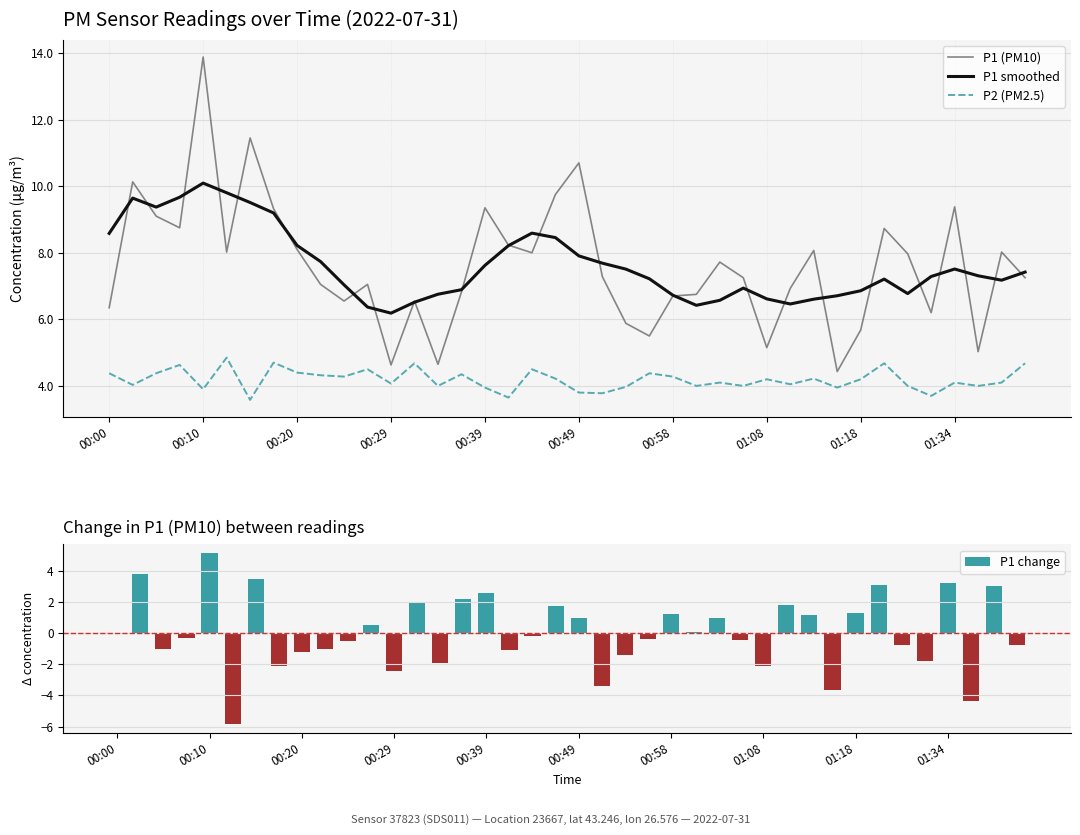

Which series has the widest spread of values?

P1 change